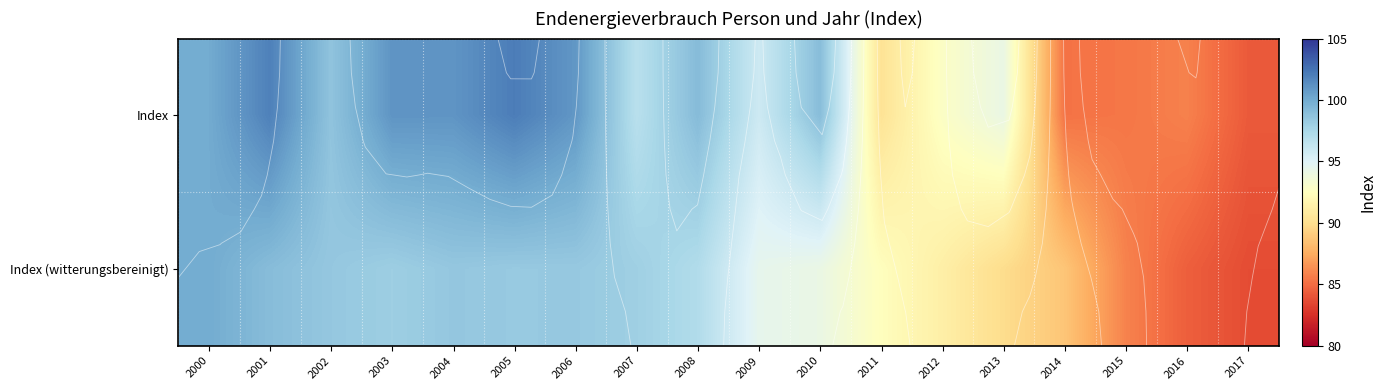

What is the average value of the Index (witterungsbereinigt) series?

93.9